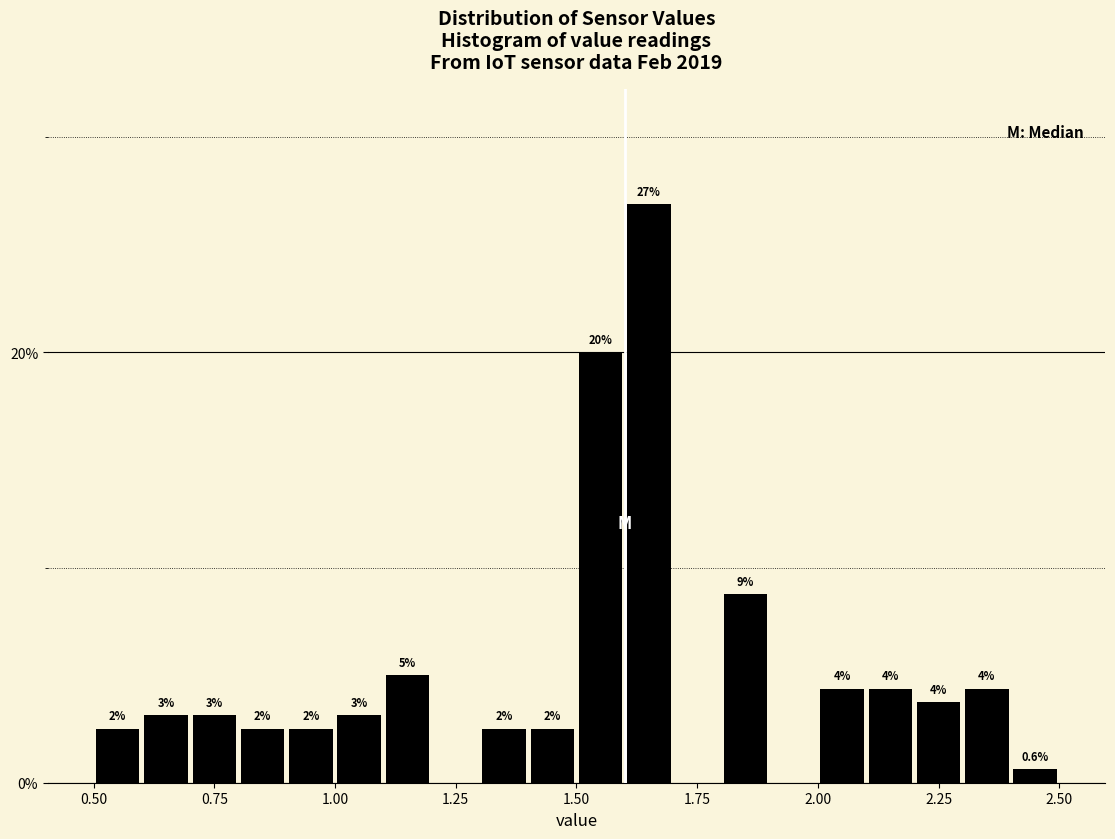

Read against the x-axis, roughly where is the centre of the tallest bar?

1.65